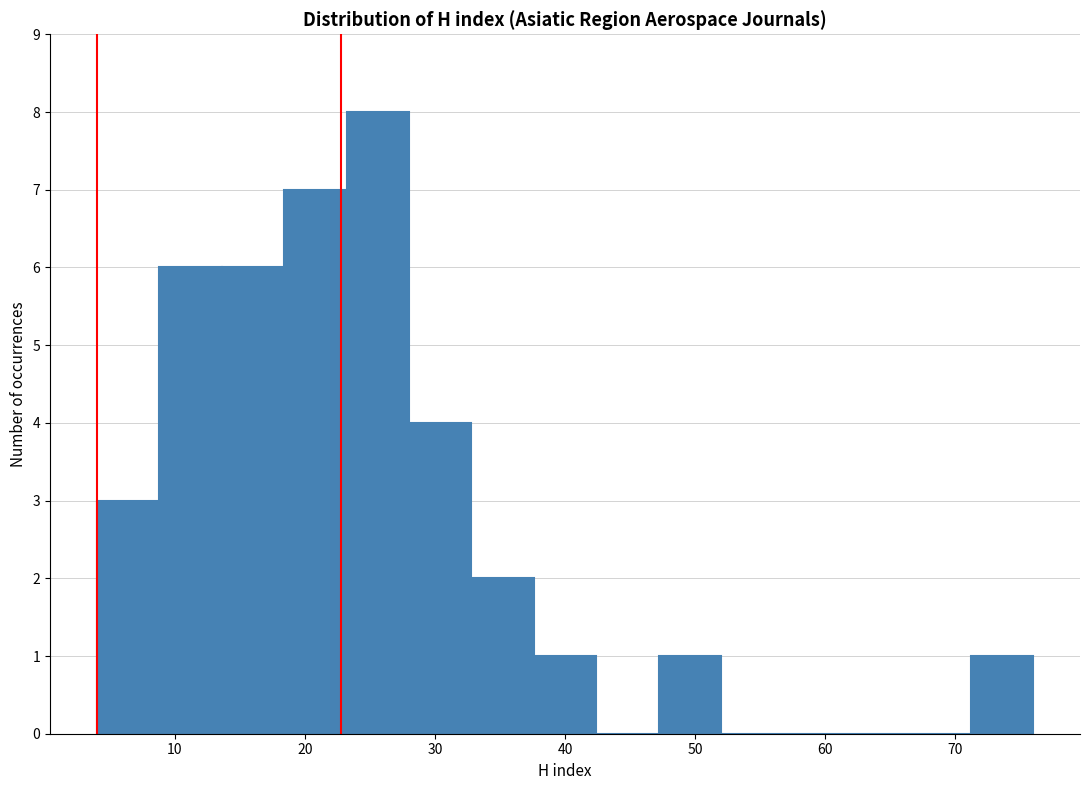

Reading left to right, transcribe this chart: for each bar, give the range it covers on the x-axis and its height. Neither the bar edges nor the heights are printed on the chart, so give them approximately, as read against the axes.

4.0 to 8.8: 3
8.8 to 13.6: 6
13.6 to 18.4: 6
18.4 to 23.2: 7
23.2 to 28.0: 8
28.0 to 32.8: 4
32.8 to 37.6: 2
37.6 to 42.4: 1
42.4 to 47.2: 0
47.2 to 52.0: 1
52.0 to 56.8: 0
56.8 to 61.6: 0
61.6 to 66.4: 0
66.4 to 71.2: 0
71.2 to 76.0: 1